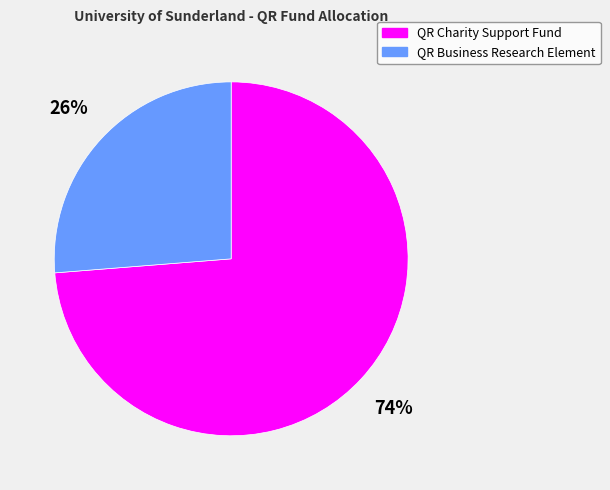

Which category has the smallest portion of the pie?

QR Business Research Element